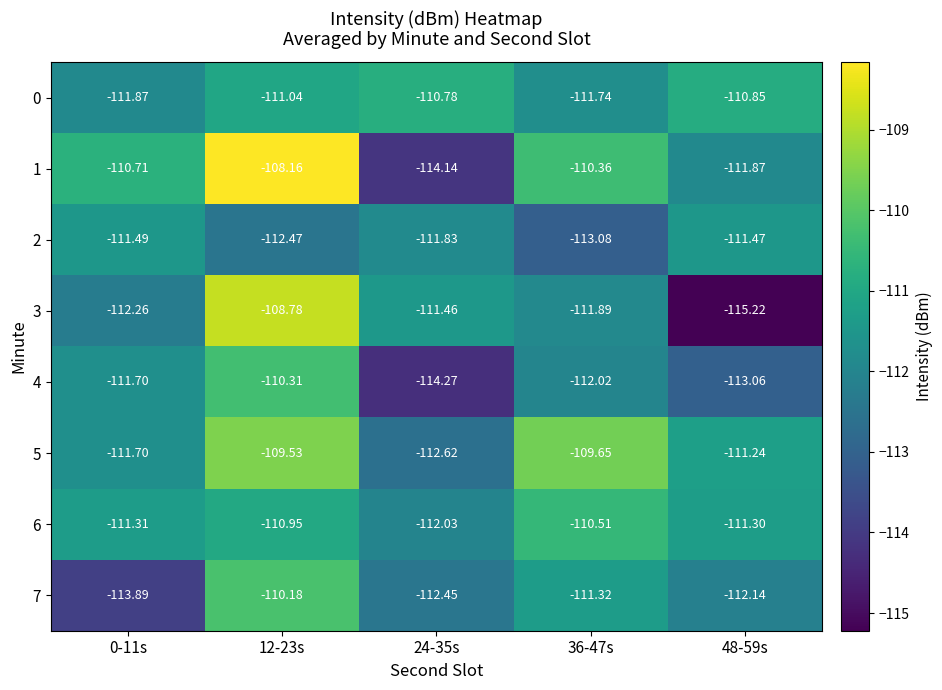

Is the value of 3 at 0-11s greater than the value of 4 at 0-11s?

No